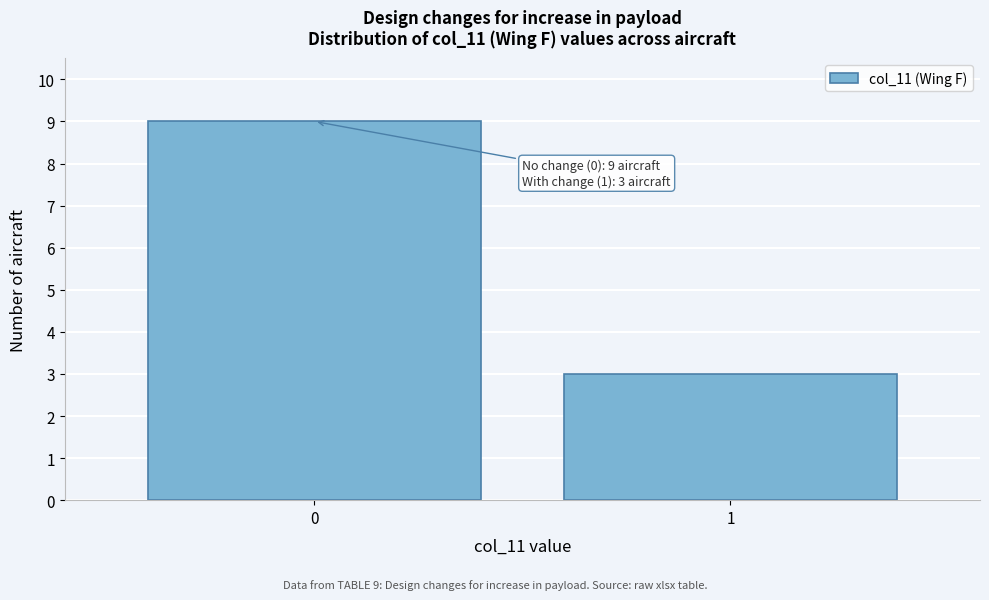

Reading left to right, extract all data points from this chart.

0=9	1=3